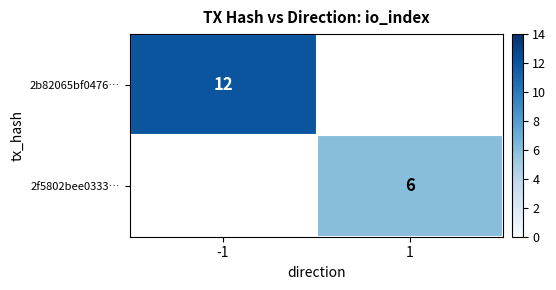

How many data points does each series have?

2